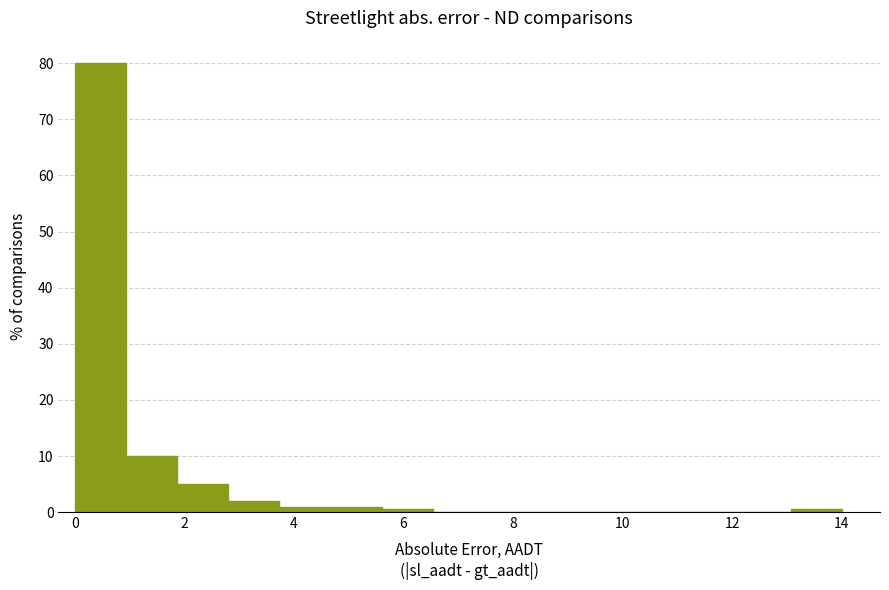

Reading left to right, list every bar in this chart as the range it spans on the x-axis followed by its height. Neither the bar edges nor the heights are printed on the chart, so give them approximately, as read against the axes.

0.0 to 1.0: 80
1.0 to 1.8: 10
1.8 to 2.8: 5
2.8 to 3.8: 2
3.8 to 4.6: 1
4.6 to 5.6: 1
5.6 to 6.6: under 1
6.6 to 7.4: 0
7.4 to 8.4: 0
8.4 to 9.4: 0
9.4 to 10.2: 0
10.2 to 11.2: 0
11.2 to 12.2: 0
12.2 to 13.0: 0
13.0 to 14.0: under 1